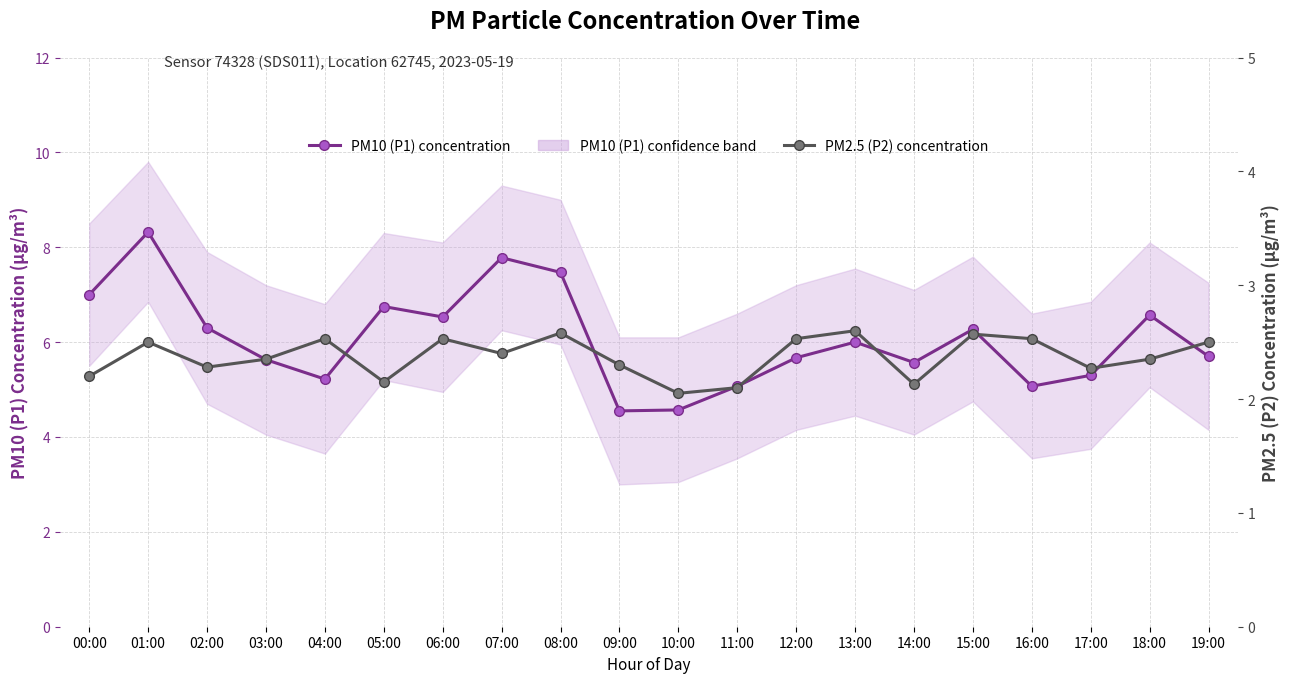

Reading left to right, what are all the values shown in this chart?

PM10 (P1) concentration: 00:00=7.0	01:00=8.3	02:00=6.3	03:00=5.6	04:00=5.2	05:00=6.8	06:00=6.5	07:00=7.8	08:00=7.5	09:00=4.5	10:00=4.6	11:00=5.1	12:00=5.7	13:00=6.0	14:00=5.6	15:00=6.3	16:00=5.1	17:00=5.3	18:00=6.6	19:00=5.7
PM2.5 (P2) concentration: 00:00=2.2	01:00=2.5	02:00=2.3	03:00=2.4	04:00=2.5	05:00=2.1	06:00=2.5	07:00=2.4	08:00=2.6	09:00=2.3	10:00=2.0	11:00=2.1	12:00=2.5	13:00=2.6	14:00=2.1	15:00=2.6	16:00=2.5	17:00=2.3	18:00=2.4	19:00=2.5